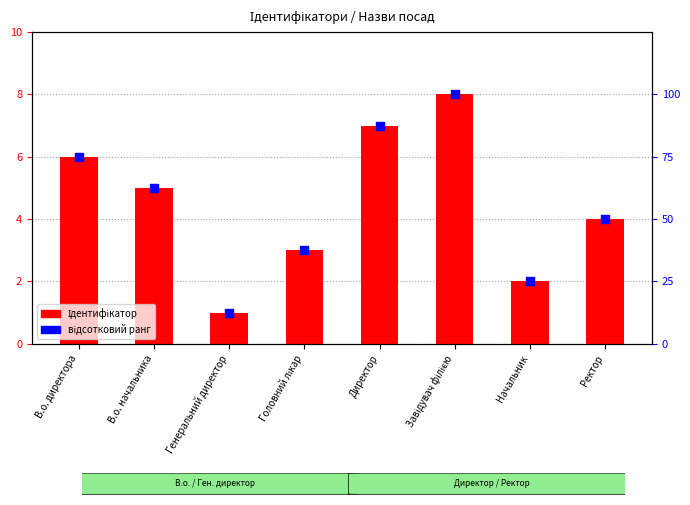

Is the value of відсотковий ранг at Ректор greater than the value of Ідентифікатор at Завідувач філією?

Yes